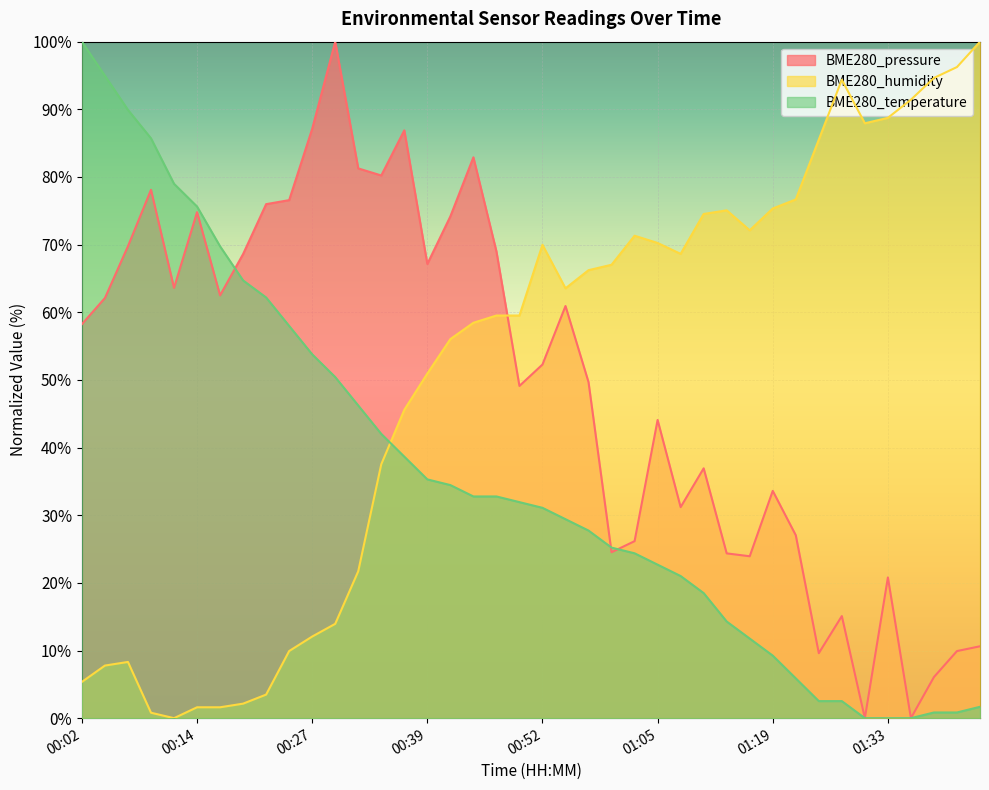

What is the approximate value of BME280_humidity at 01:11?

74.5